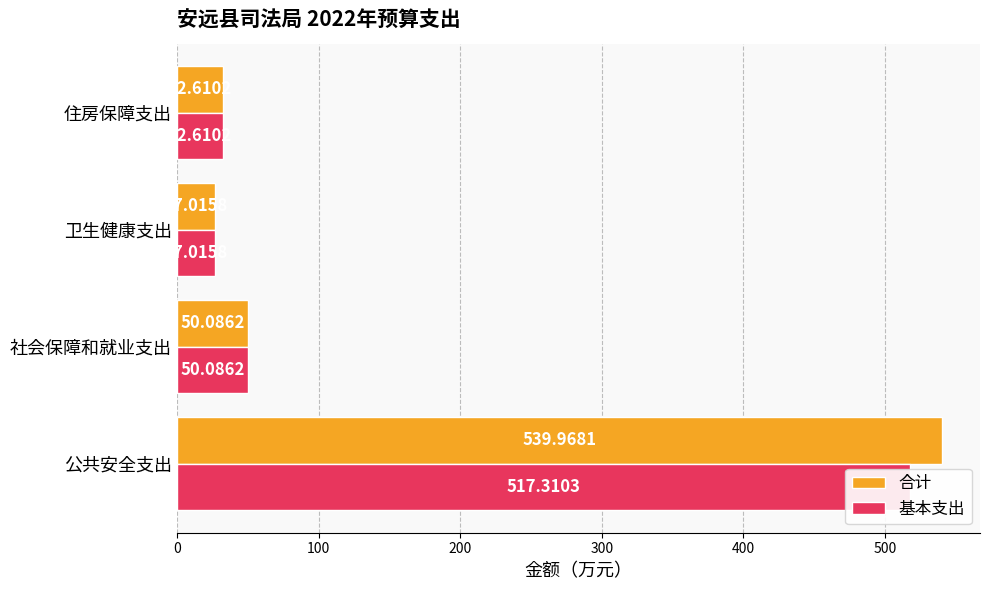

How many bars are there in total?

8